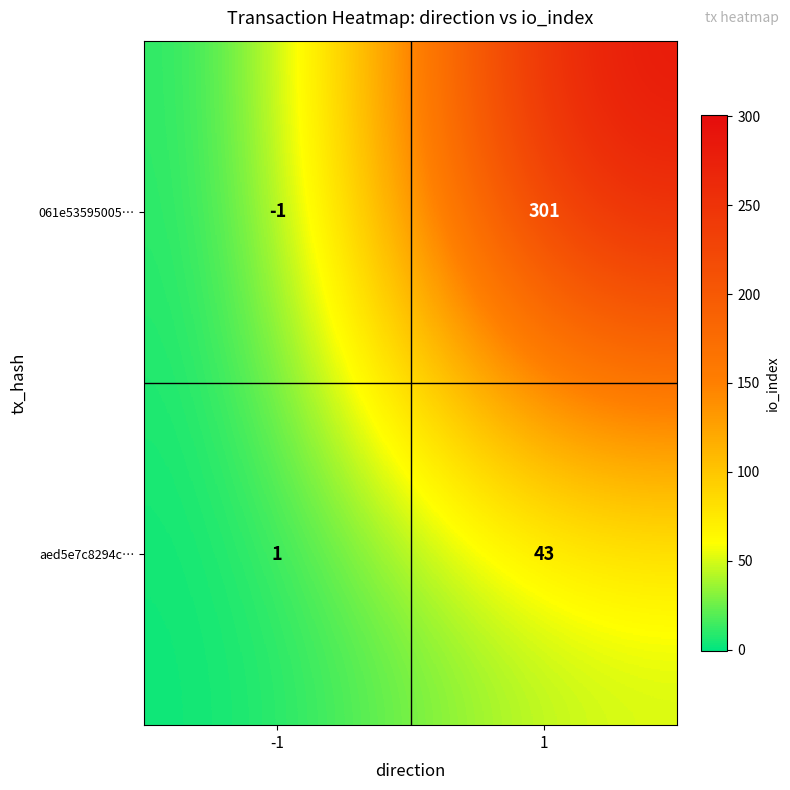

At which category does the chart reach its minimum across all series?

-1